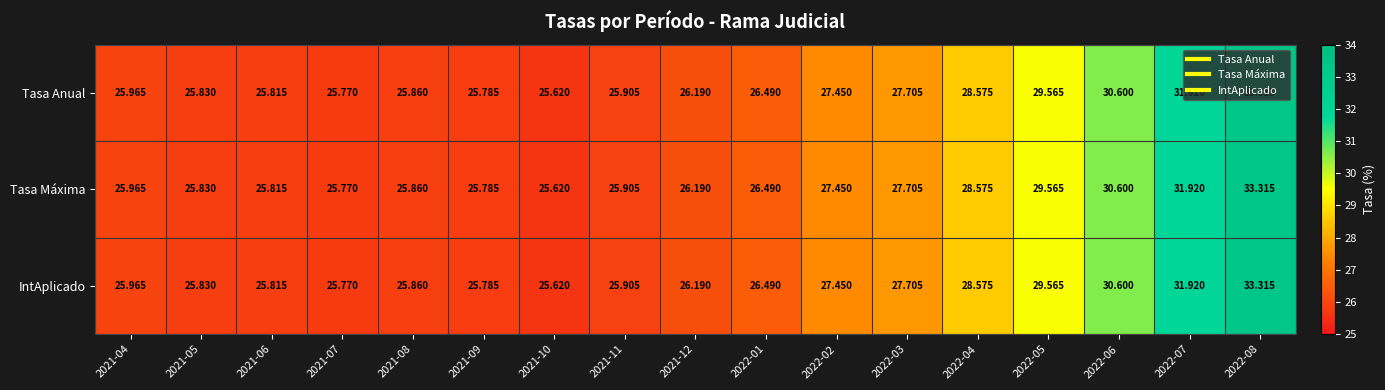

Is the value of IntAplicado at 2021-10 greater than the value of Tasa Anual at 2022-07?

No